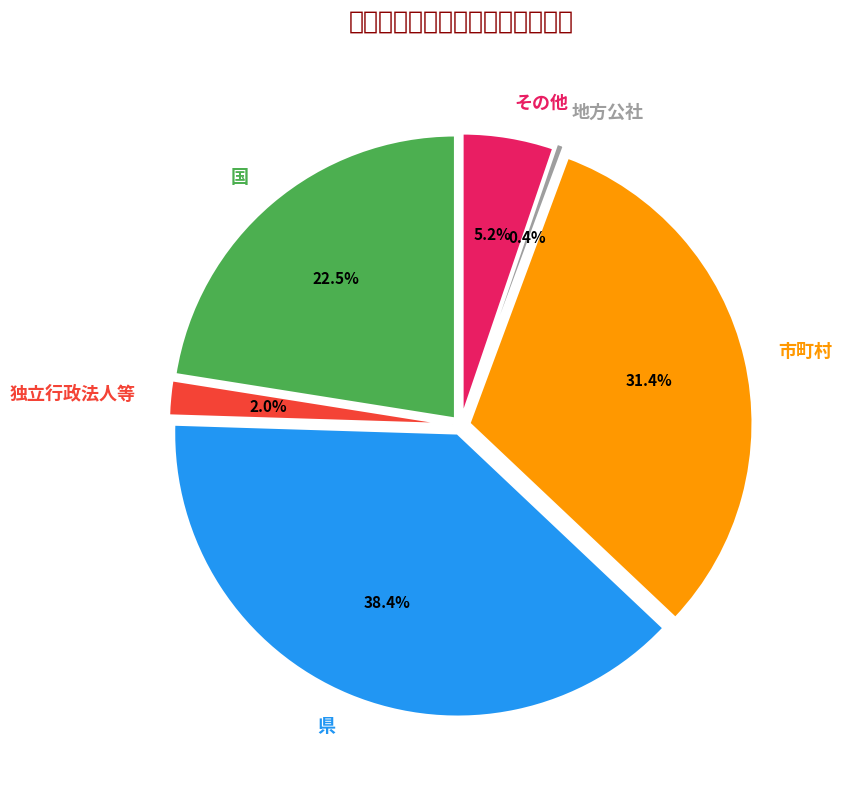

What is the total percentage of 地方公社 and 市町村?

31.8%